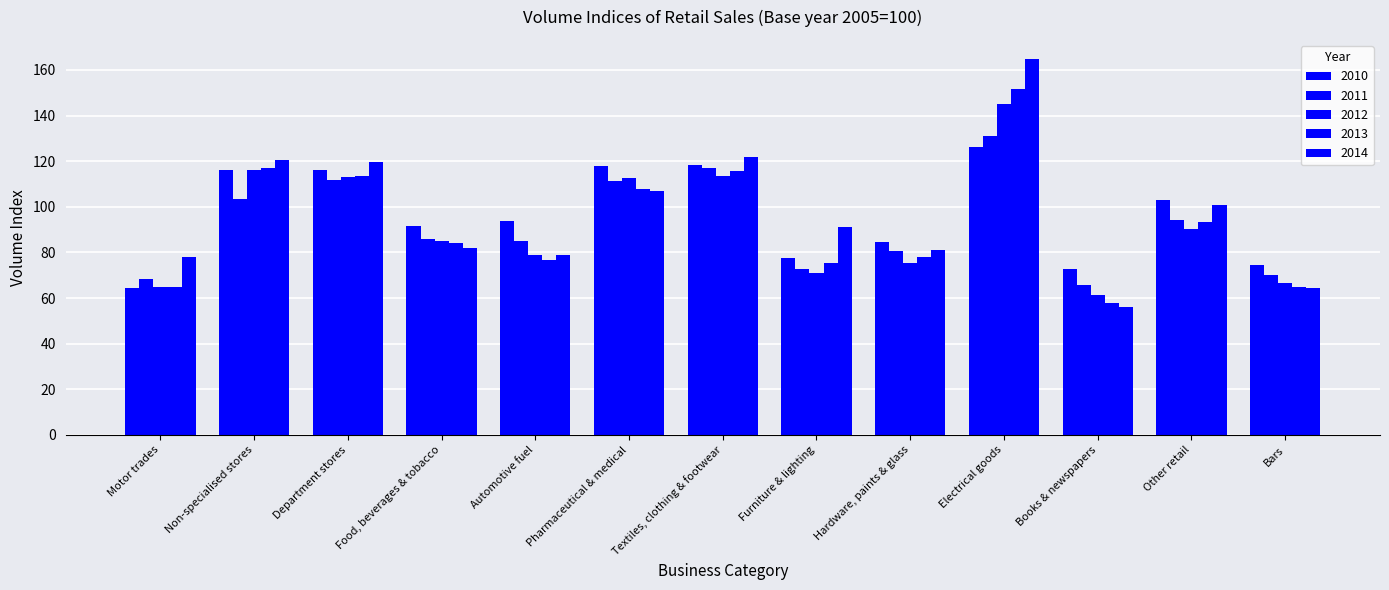

Are the bars horizontal?

No